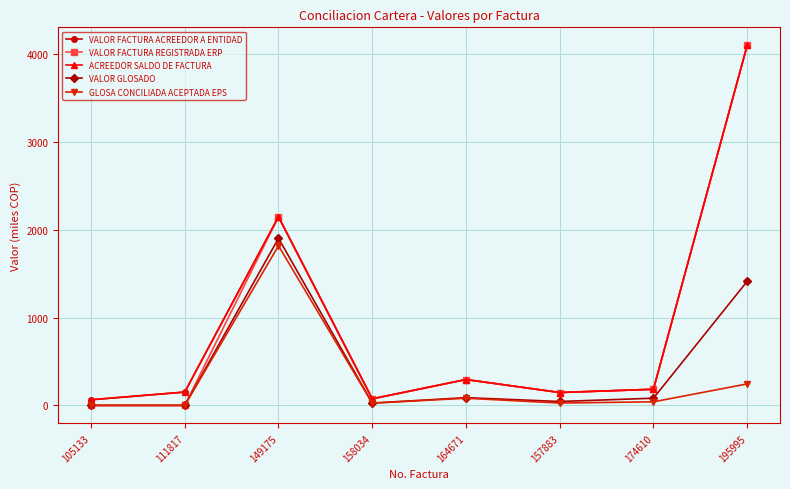

At which category is the sum across all series the highest?

195995